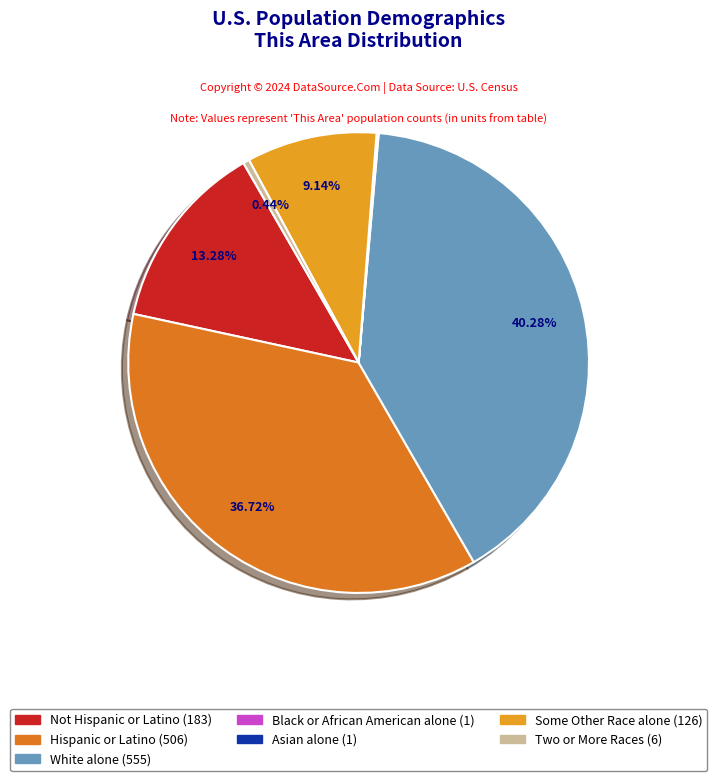

The Hispanic or Latino slice represents 37% of the pie. True or false?

True